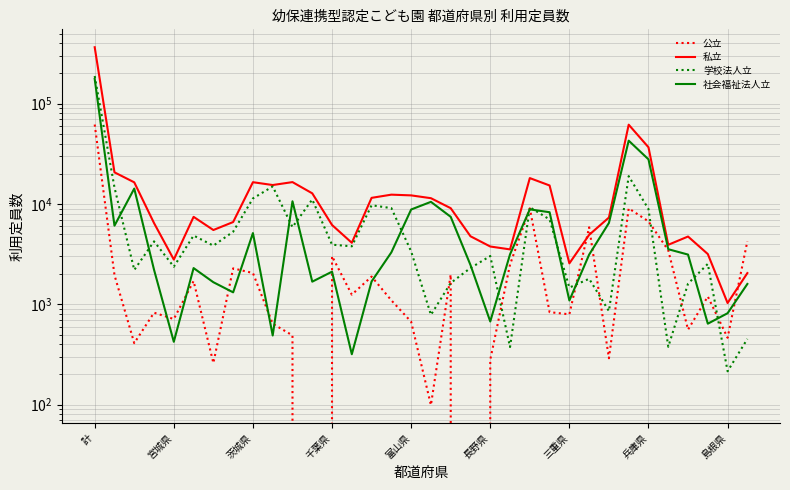

Count the number of categories in the chart.

34